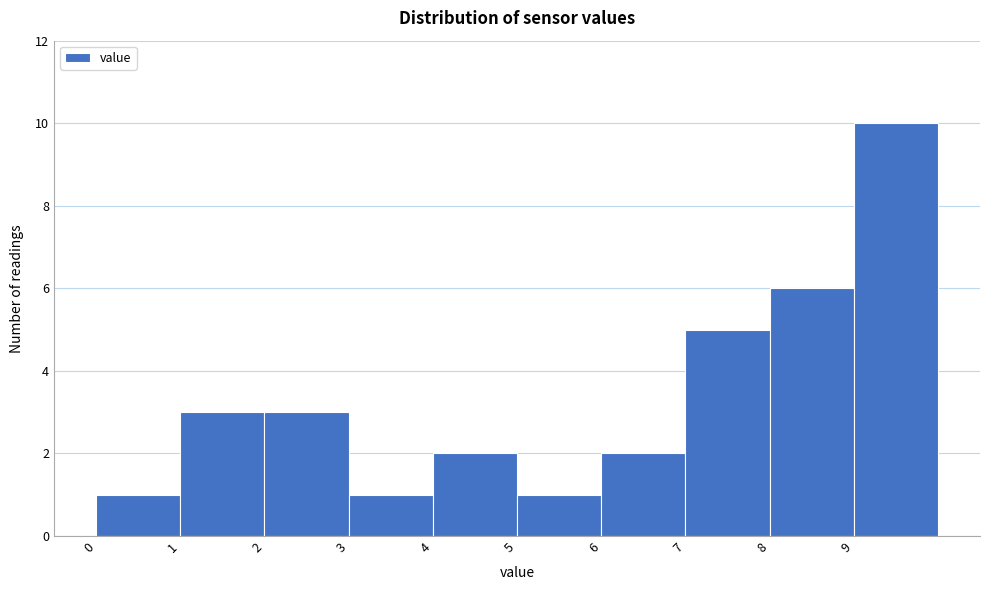

Reading left to right, transcribe this chart: for each bar, give the range it covers on the x-axis and its height. The values are not printed on the chart, so give them approximately, as read against the axis.

0 to 1: 1
1 to 2: 3
2 to 3: 3
3 to 4: 1
4 to 5: 2
5 to 6: 1
6 to 7: 2
7 to 8: 5
8 to 9: 6
9 to 10: 10